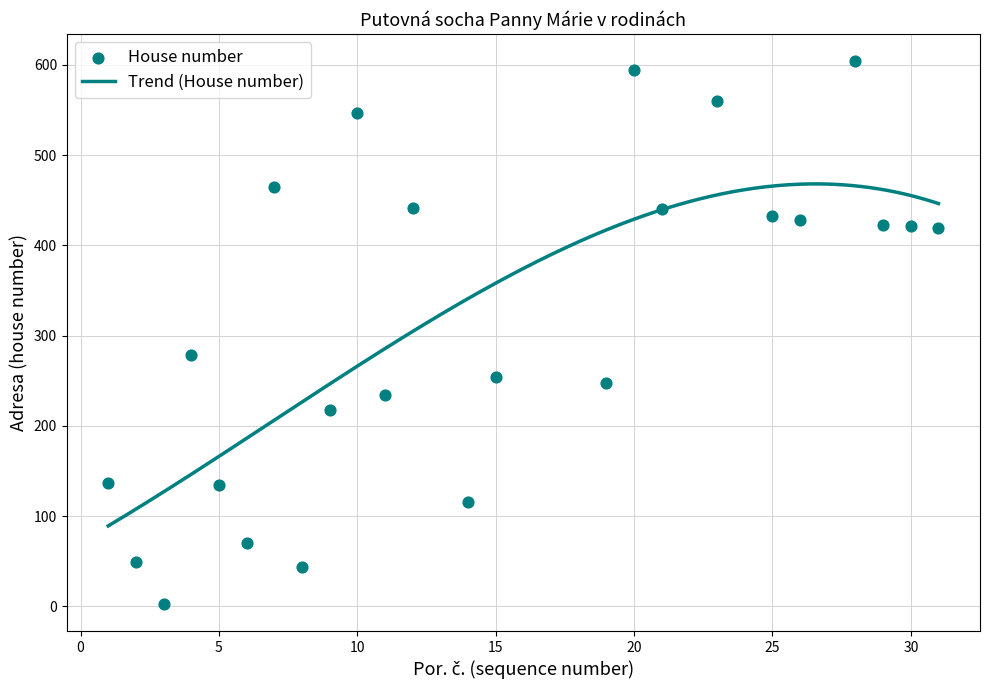

Approximately how many times larger is the value at 4 compared to 31?

0.7